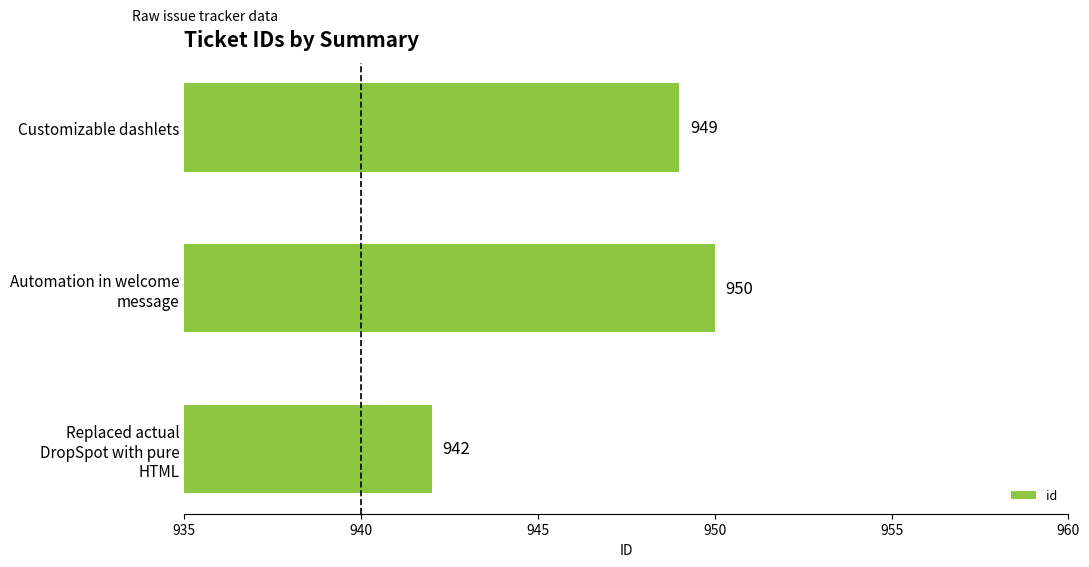

What is the average value?

947